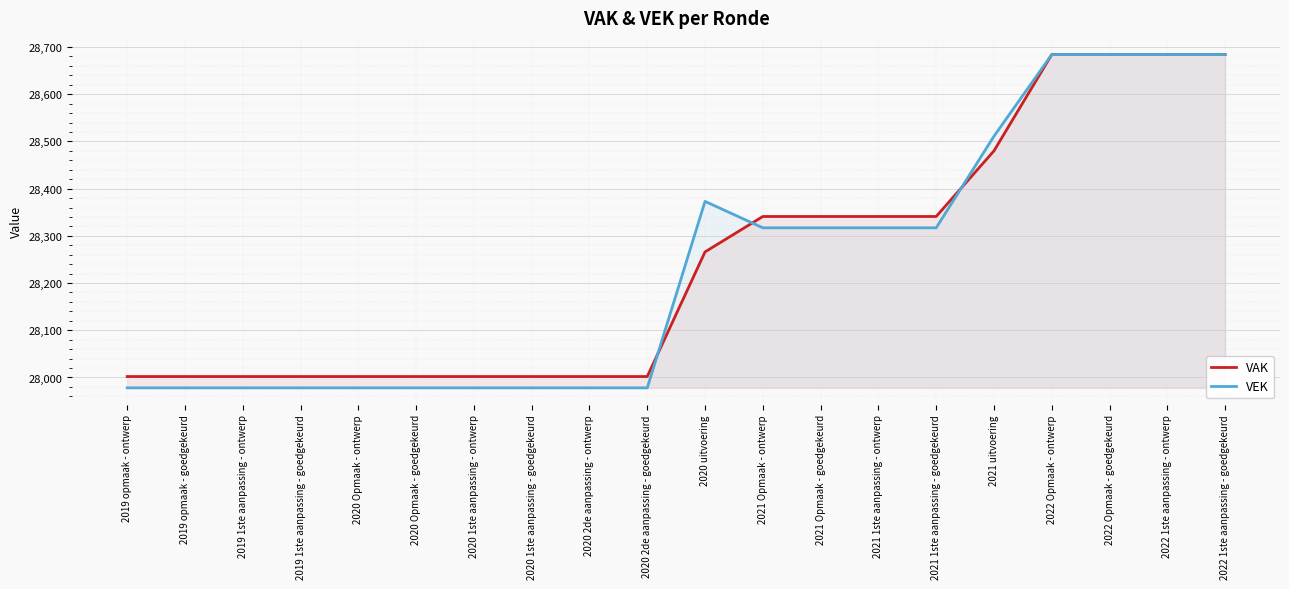

What is the total value across all series at 2022 Opmaak - goedgekeurd?

57368